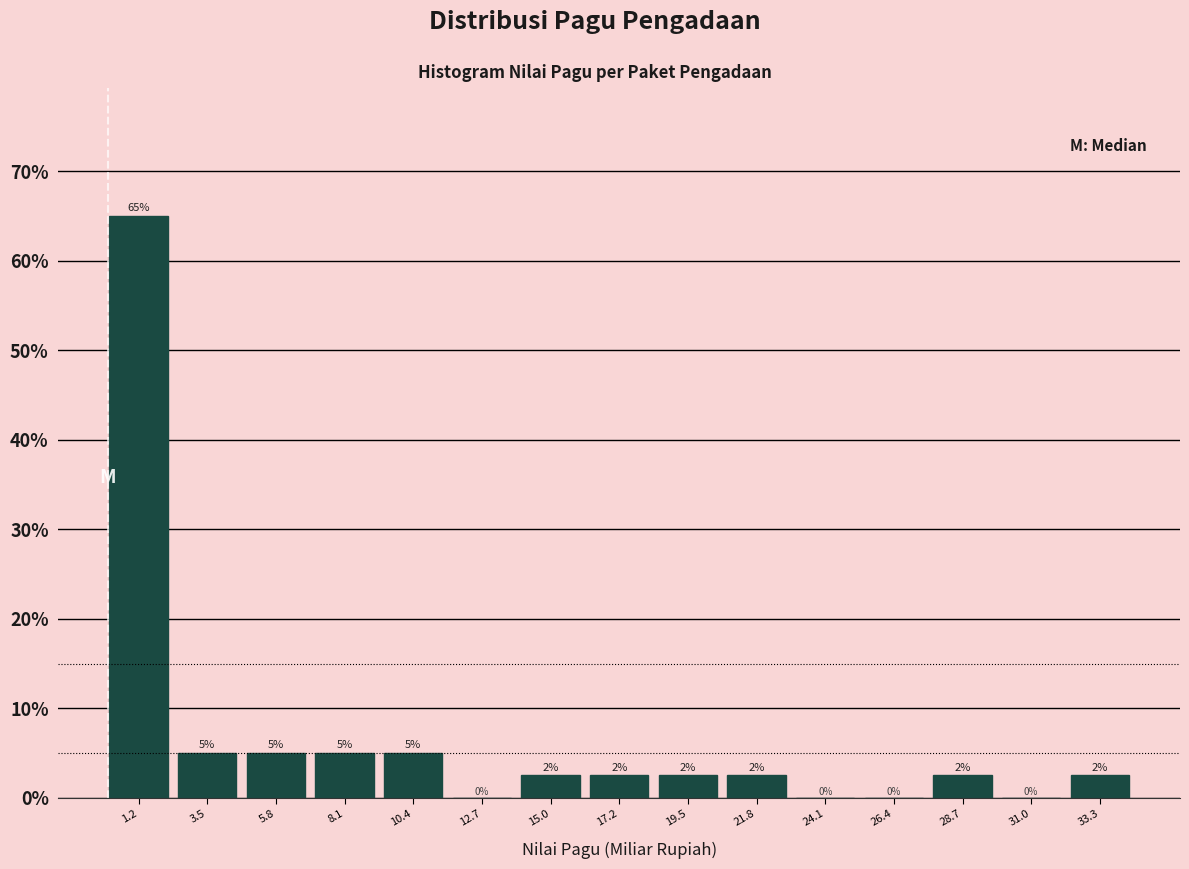

Which range on the x-axis has the tallest bar?

0.0 to 2.5